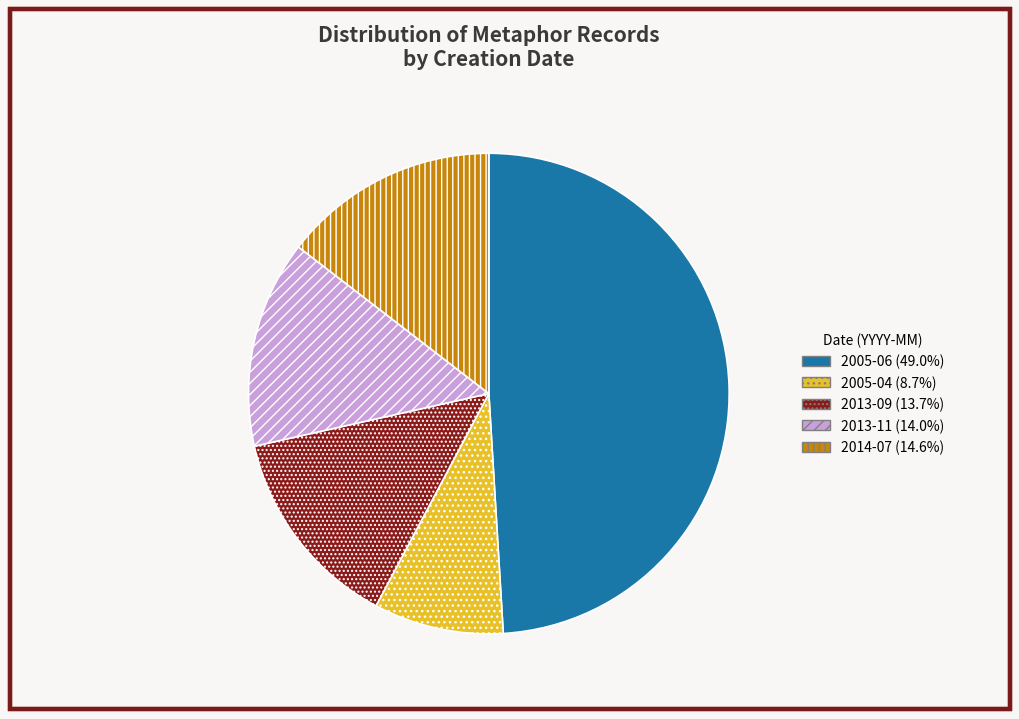

Is there any slice that represents more than half of the pie?

No